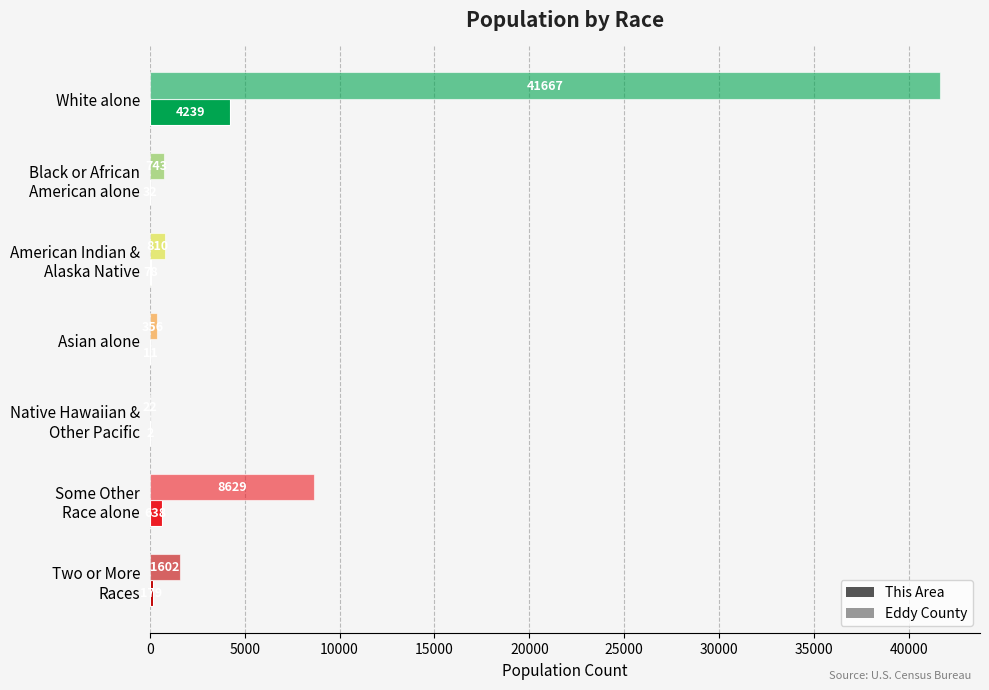

Count the number of data series in this chart.

2